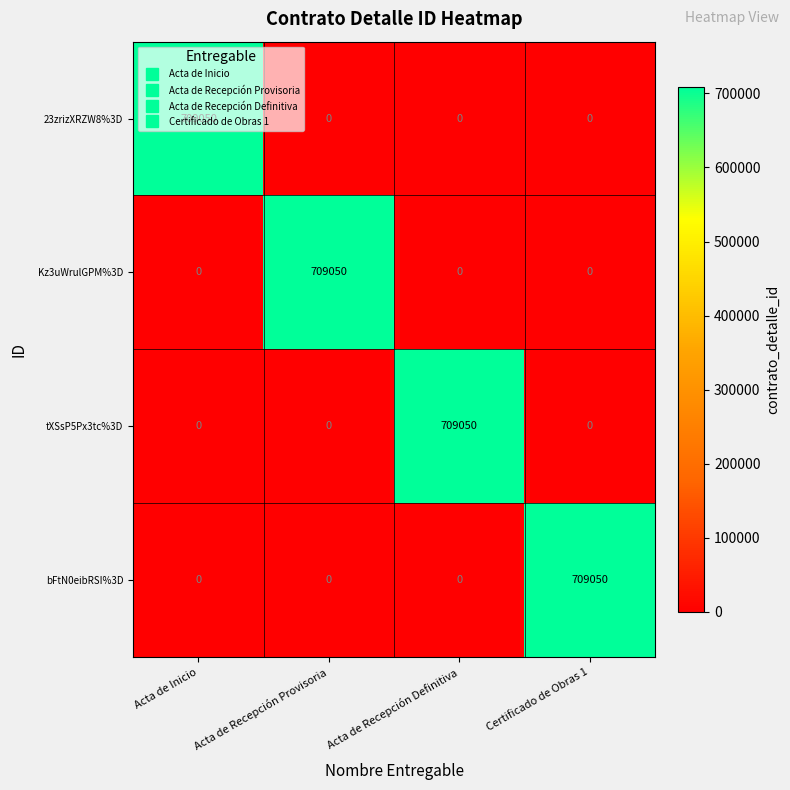

Is it true that 23zrizXRZW8%3D equals 450042 at Acta de Recepción Definitiva?

False